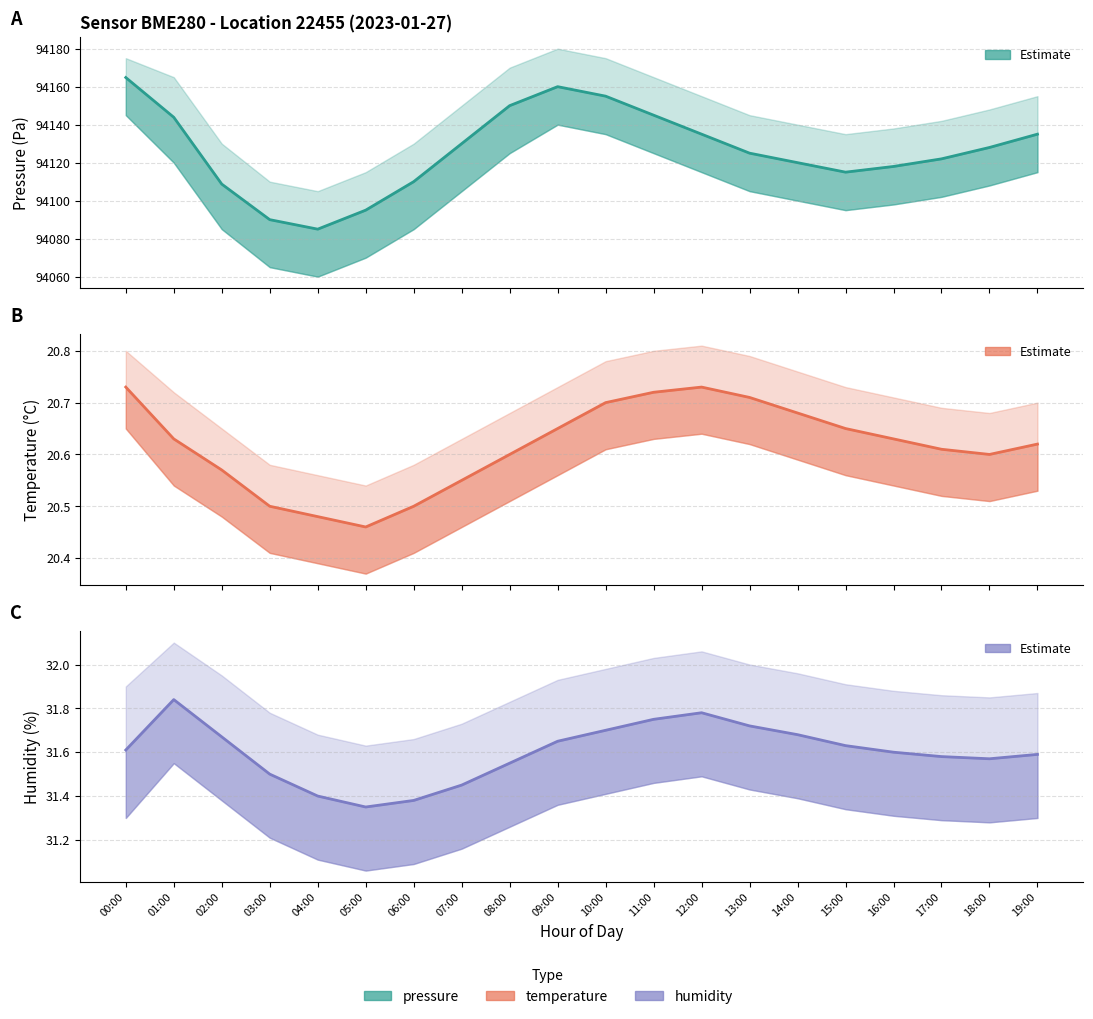

How many temperature values are between 20 and 21?

20